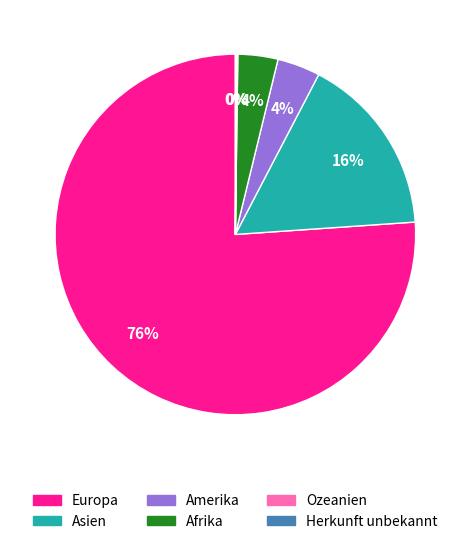

To the nearest percent, what is the combined percentage of Amerika and Europa?

80%